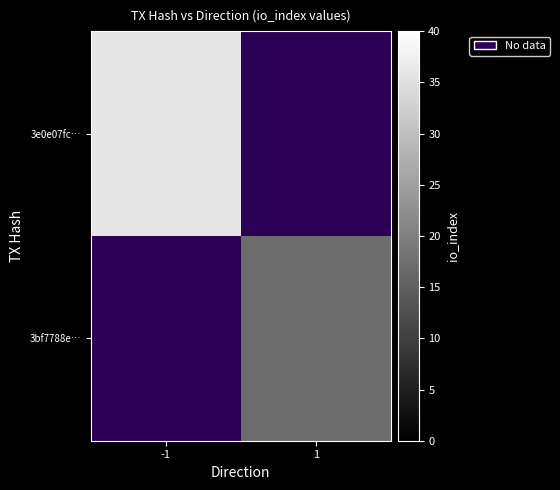

Rank the categories by 3e0e07fc… value from highest to lowest.

-1, 1